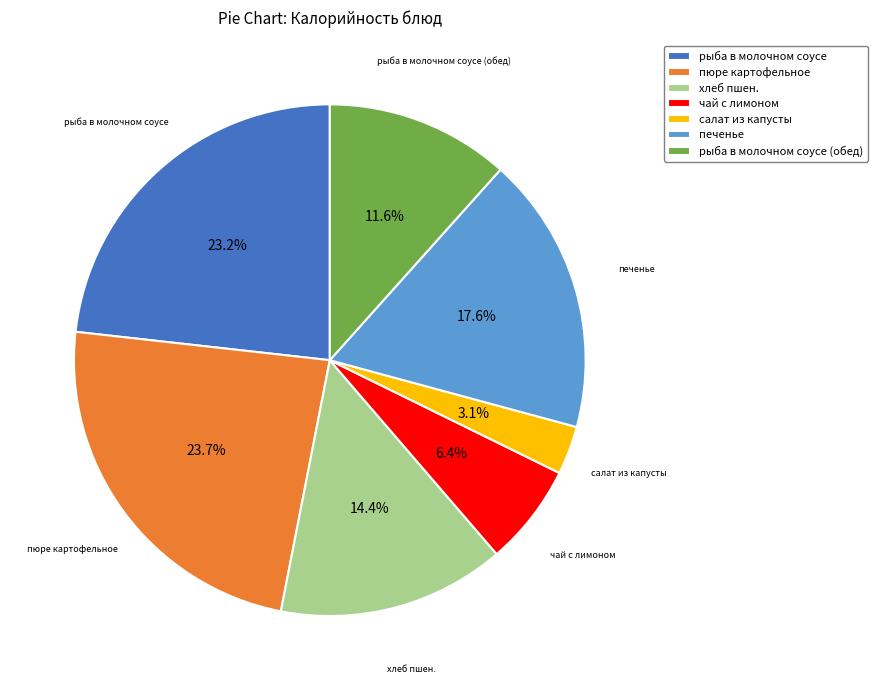

Is there a majority slice in this chart?

No